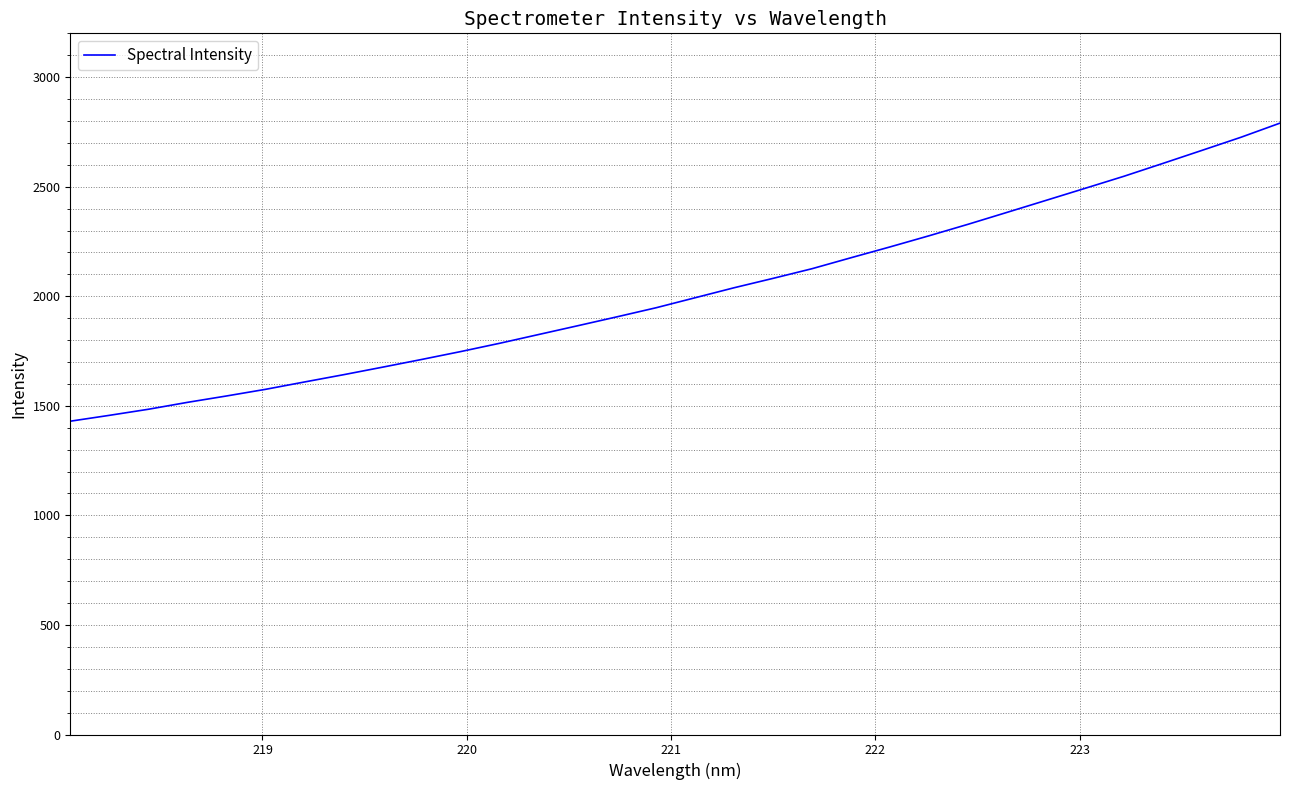

What is the smallest value displayed?

1429.8